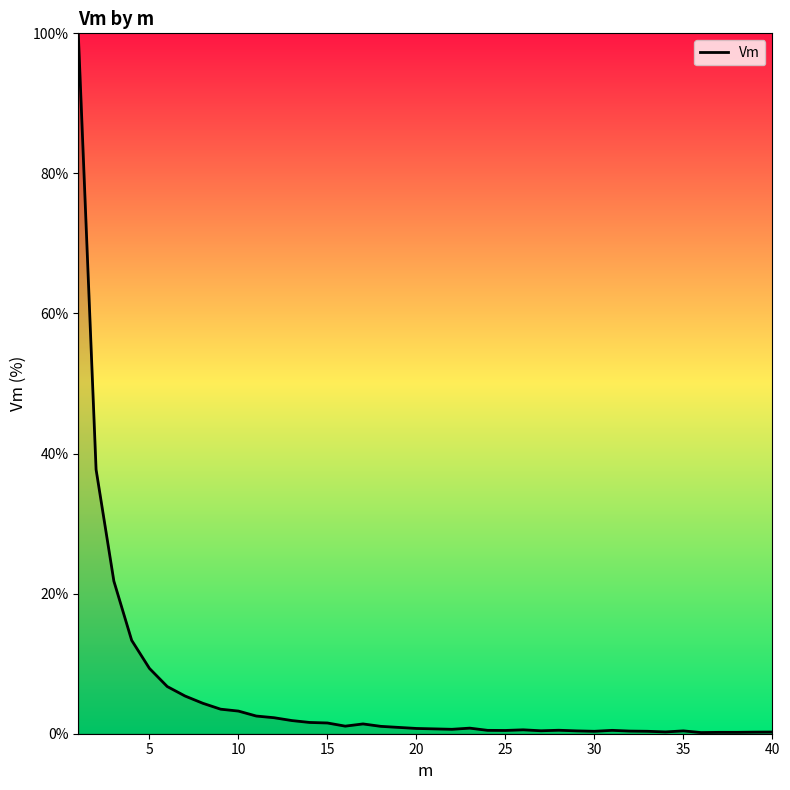

What is the greatest value displayed?

100.0